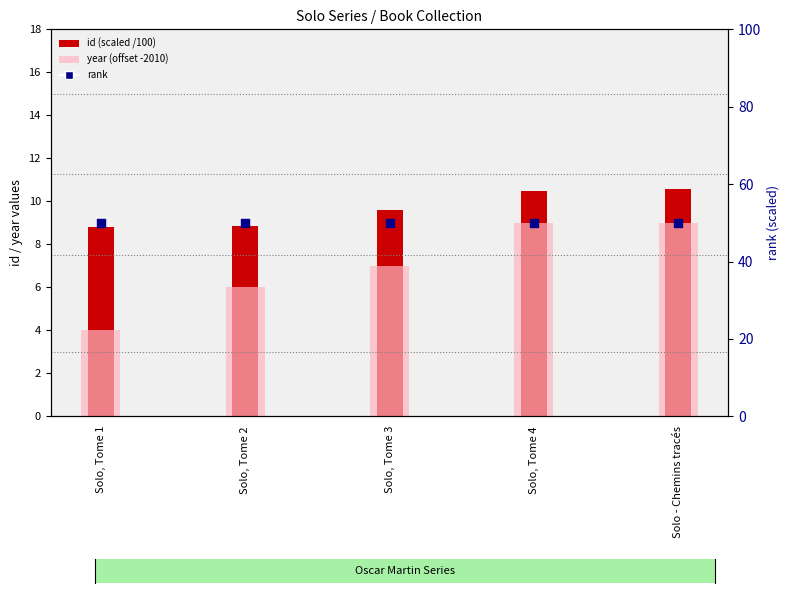

At how many categories does at least one series exceed 18?

5